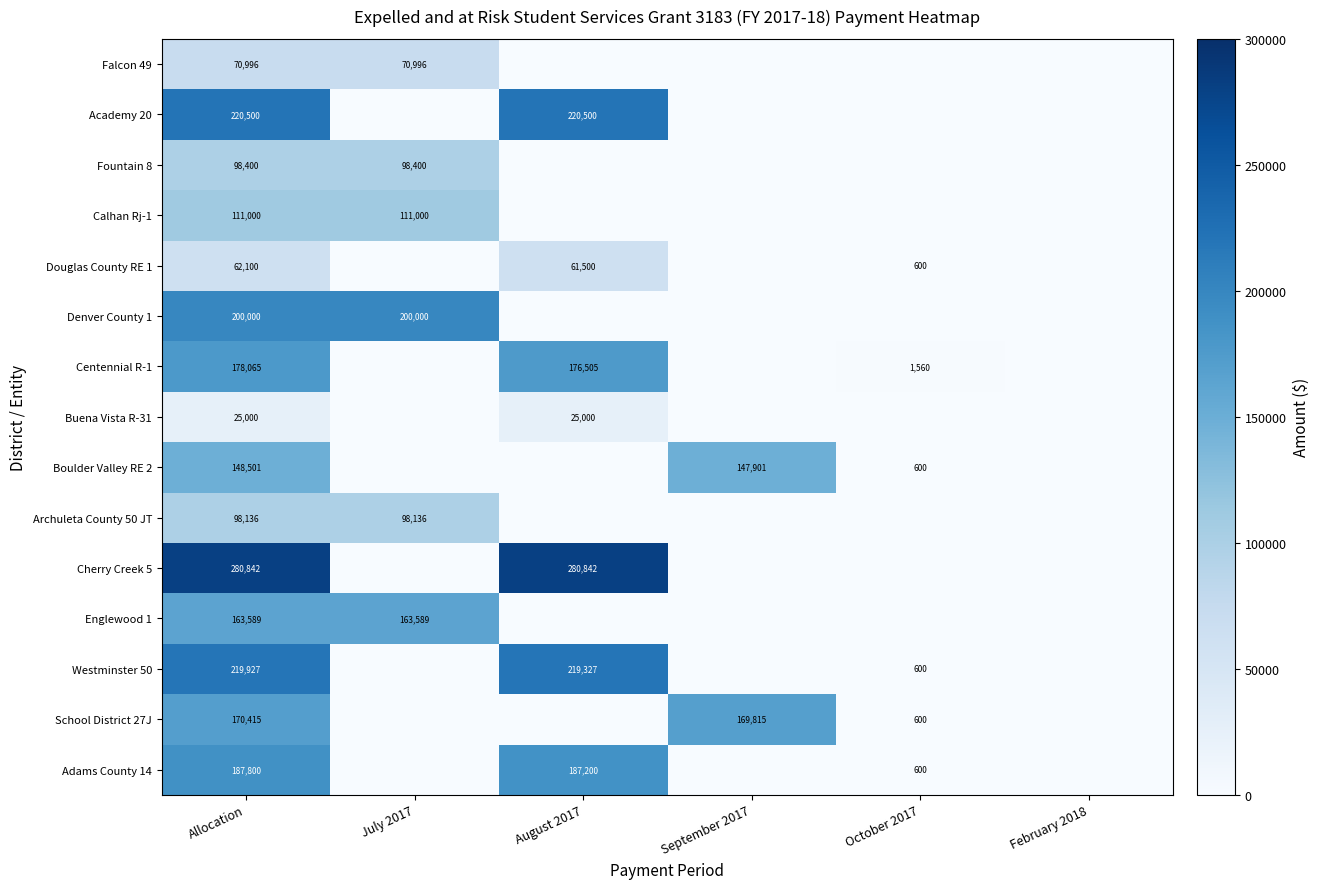

What is the difference between the highest and lowest values at Allocation?

255842